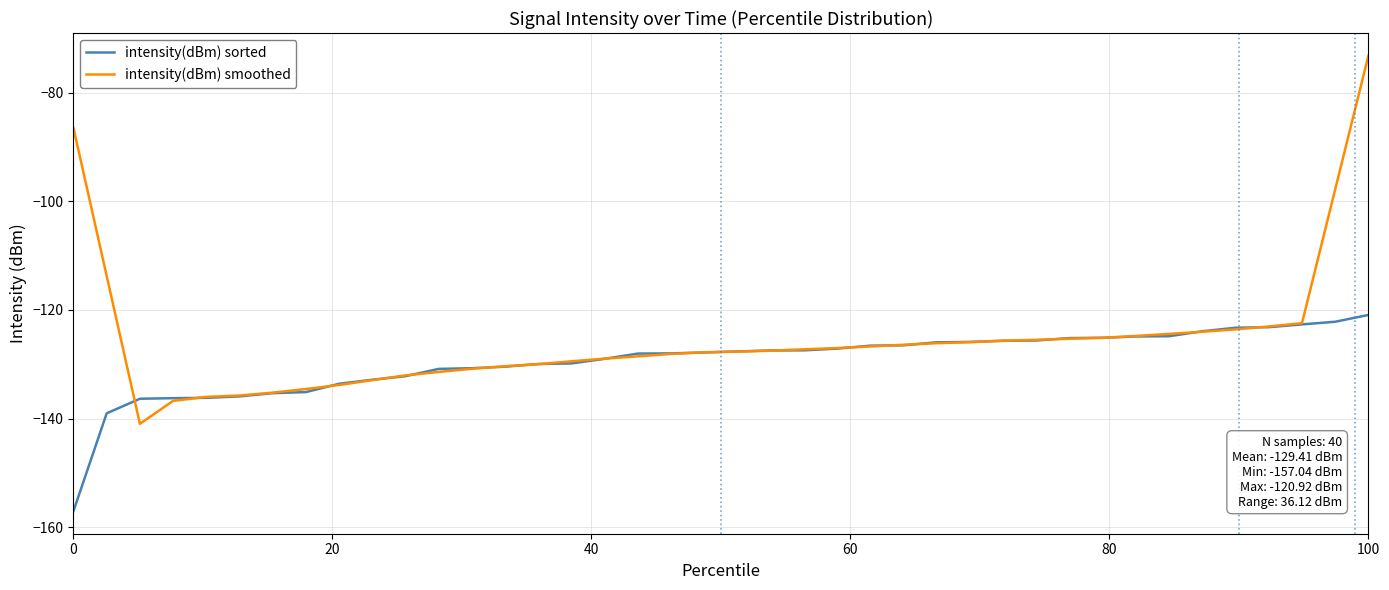

After their last crossing, which series has the higher values: intensity(dBm) sorted or intensity(dBm) smoothed?

intensity(dBm) smoothed